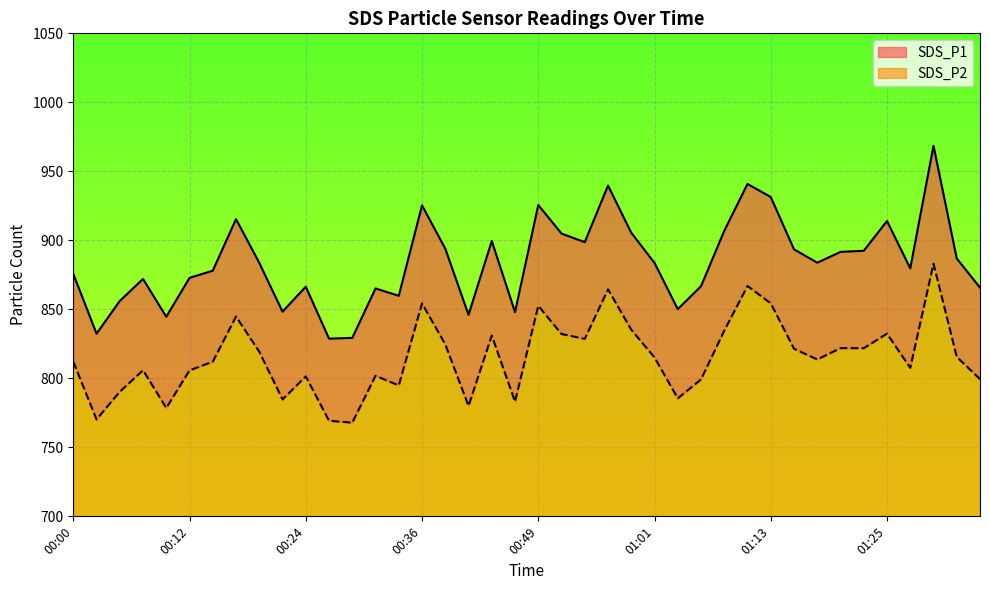

Reading left to right, extract all data points from this chart.

SDS_P1: 00:00=875.7	00:02=832.4	00:05=856.1	00:07=872.0	00:10=844.6	00:12=872.8	00:15=878.0	00:17=915.4	00:19=883.7	00:22=848.3	00:24=866.4	00:27=828.8	00:29=829.3	00:32=865.1	00:34=859.8	00:36=925.3	00:39=894.0	00:41=846.0	00:44=899.5	00:46=848.0	00:49=925.6	00:51=904.9	00:53=898.7	00:56=939.7	00:58=905.5	01:01=883.7	01:03=850.1	01:06=866.8	01:08=906.9	01:10=940.9	01:13=931.4	01:15=893.5	01:18=883.8	01:20=891.6	01:23=892.4	01:25=914.0	01:27=879.7	01:30=968.5	01:32=886.9	01:35=865.7
SDS_P2: 00:00=812.0	00:02=770.2	00:05=790.3	00:07=805.9	00:10=778.5	00:12=805.8	00:15=812.1	00:17=844.8	00:19=819.3	00:22=784.7	00:24=801.4	00:27=769.3	00:29=767.9	00:32=801.9	00:34=794.8	00:36=854.3	00:39=824.6	00:41=780.0	00:44=831.0	00:46=783.1	00:49=852.5	00:51=832.1	00:53=828.6	00:56=864.5	00:58=835.2	01:01=815.1	01:03=785.5	01:06=799.2	01:08=834.6	01:10=866.9	01:13=854.3	01:15=821.5	01:18=813.7	01:20=821.9	01:23=821.8	01:25=832.4	01:27=807.6	01:30=883.0	01:32=815.5	01:35=799.4